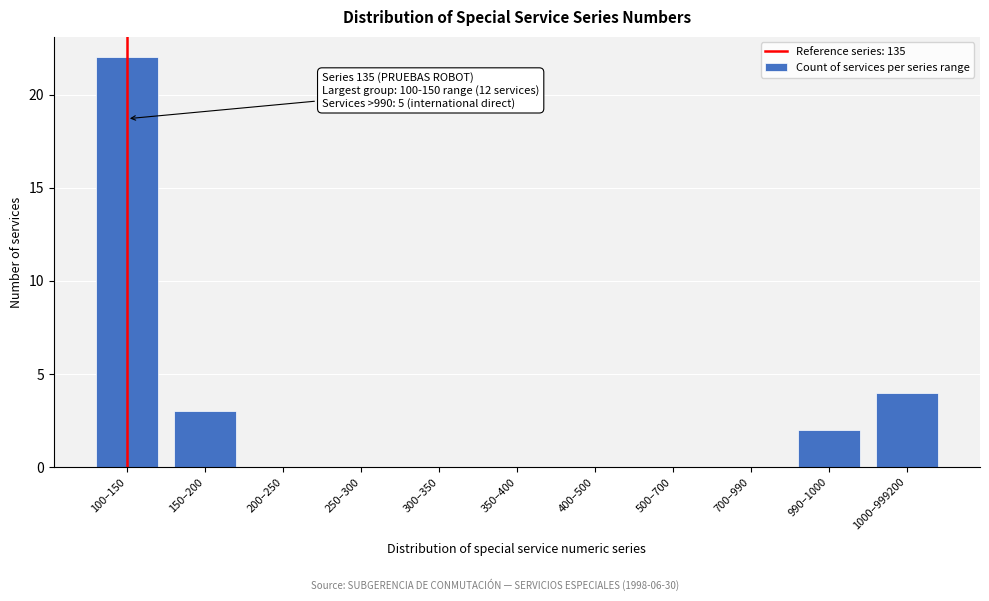

Reading left to right, transcribe all the data shown in this chart.

100–150=22	150–200=3	200–250=0	250–300=0	300–350=0	350–400=0	400–500=0	500–700=0	700–990=0	990–1000=2	1000–999200=4